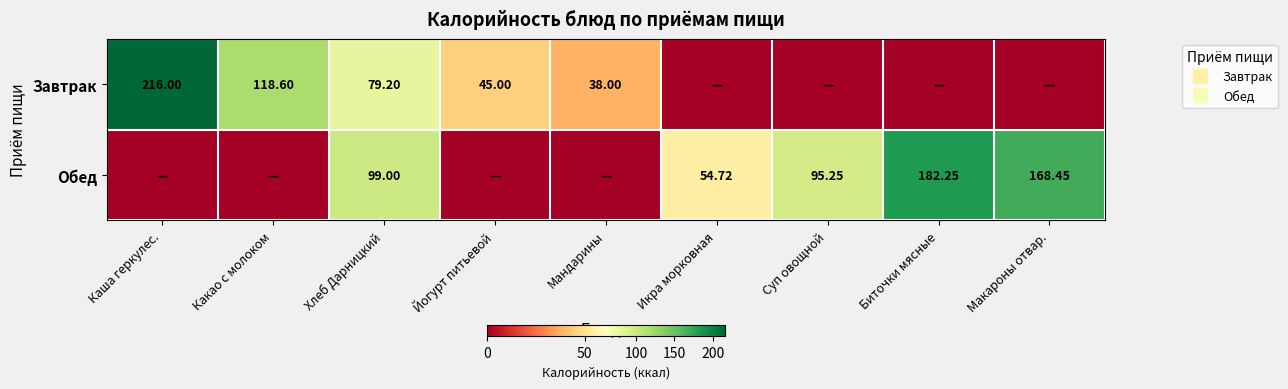

List the series in order of their peak value, lowest first.

Обед, Завтрак